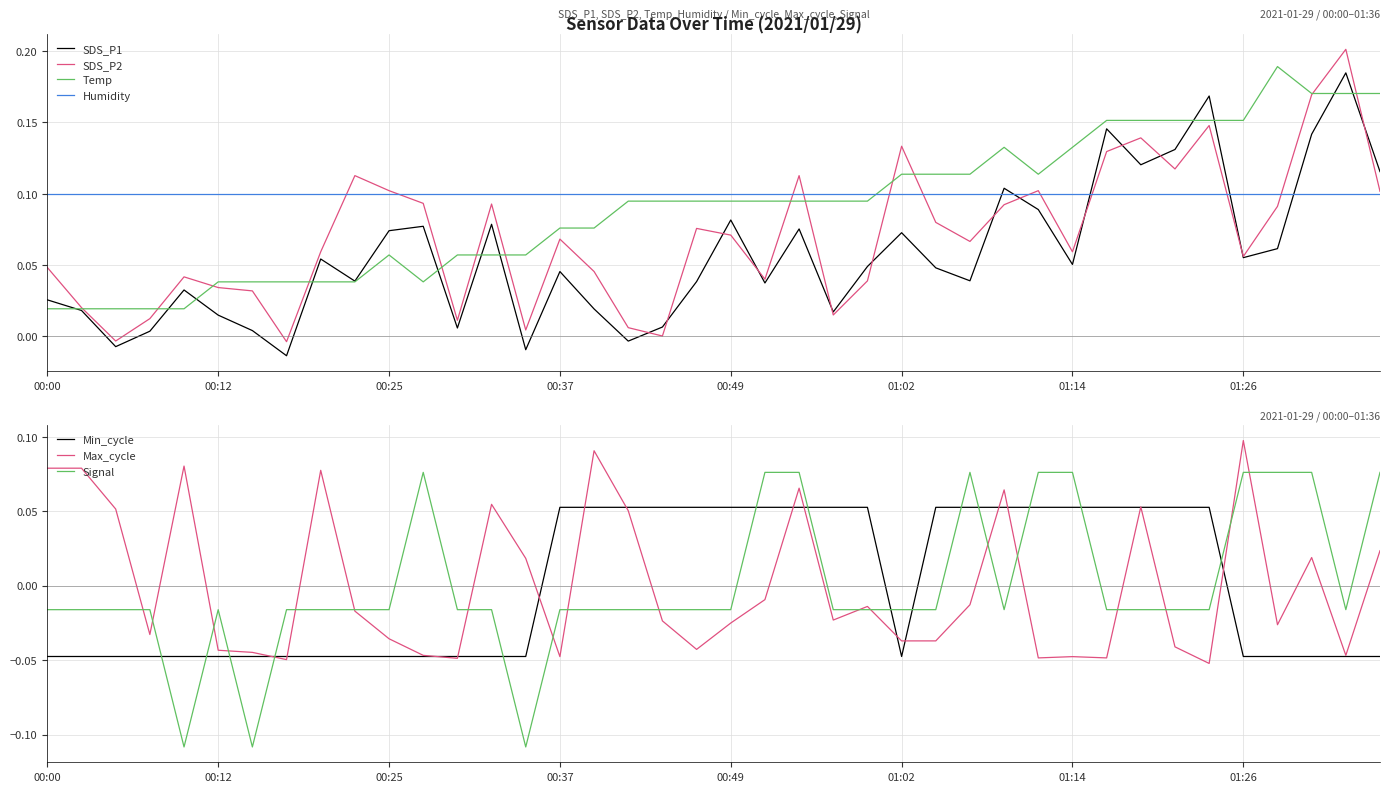

True or false: SDS_P1 and Humidity cross at least once.

True